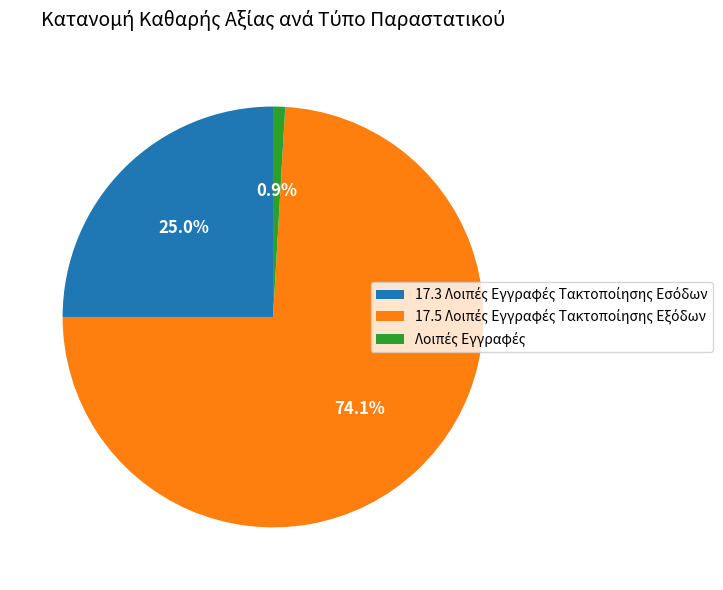

Is there a majority slice in this chart?

Yes